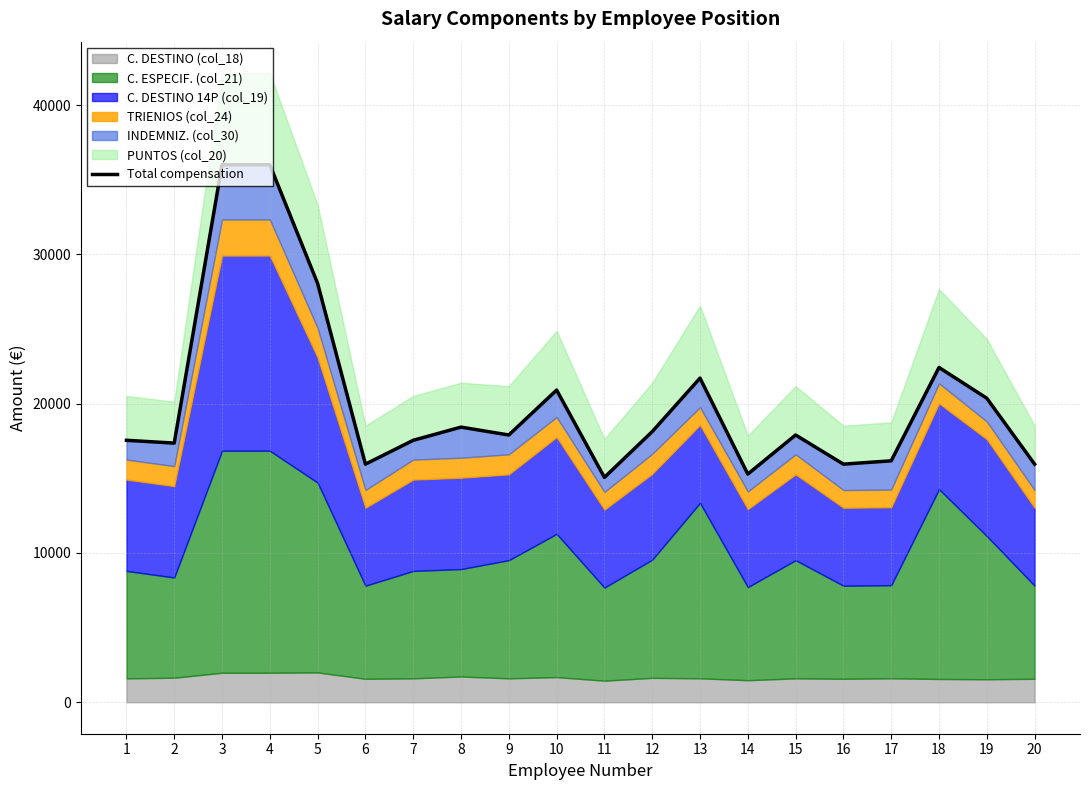

How many data points are above 17900?

11